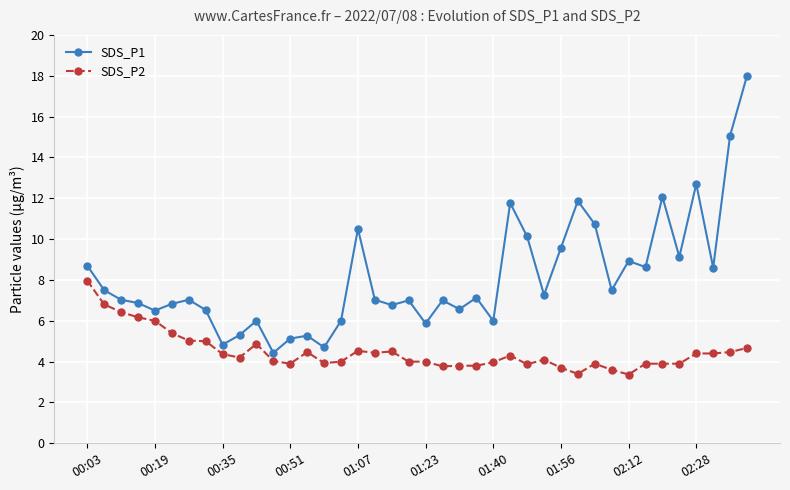

Which series has the largest range (max minus min)?

SDS_P1